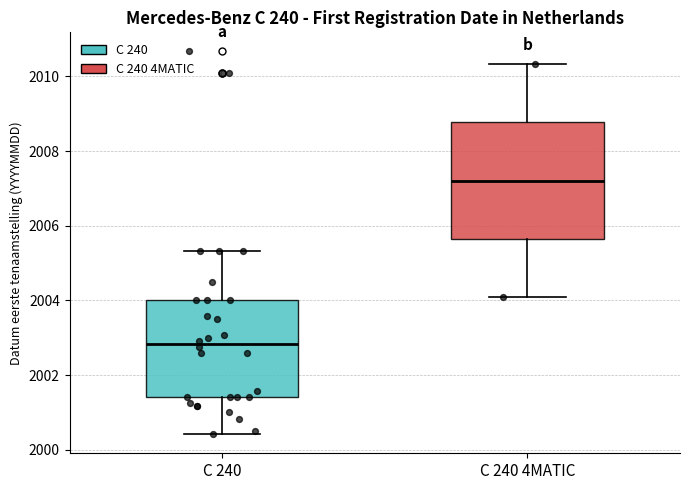

Which box is the tallest, from its lower edge to its upper edge?

C 240 4MATIC